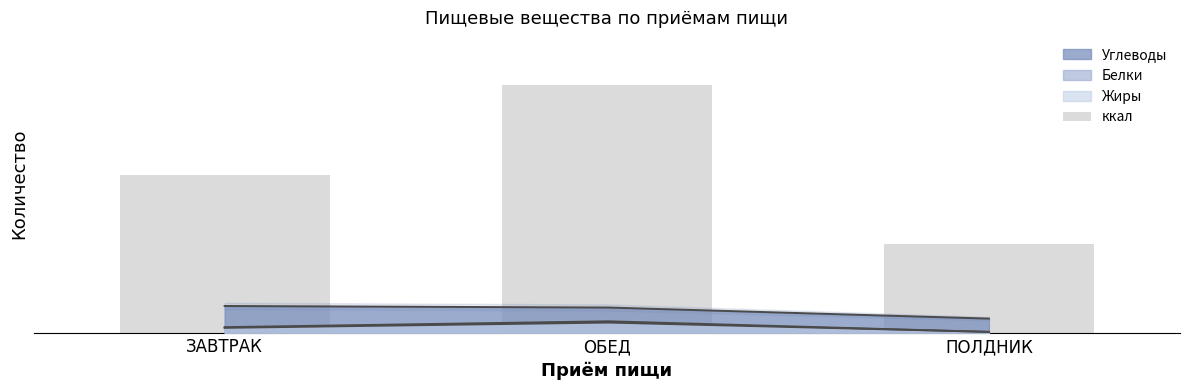

What is the sum of all values?

1605.9